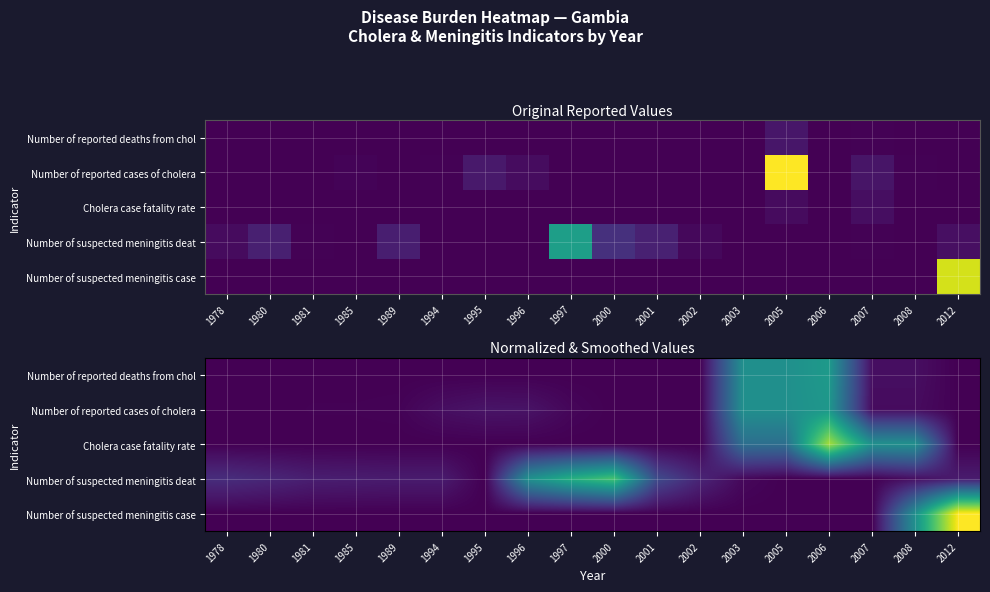

Count the number of data series in this chart.

5